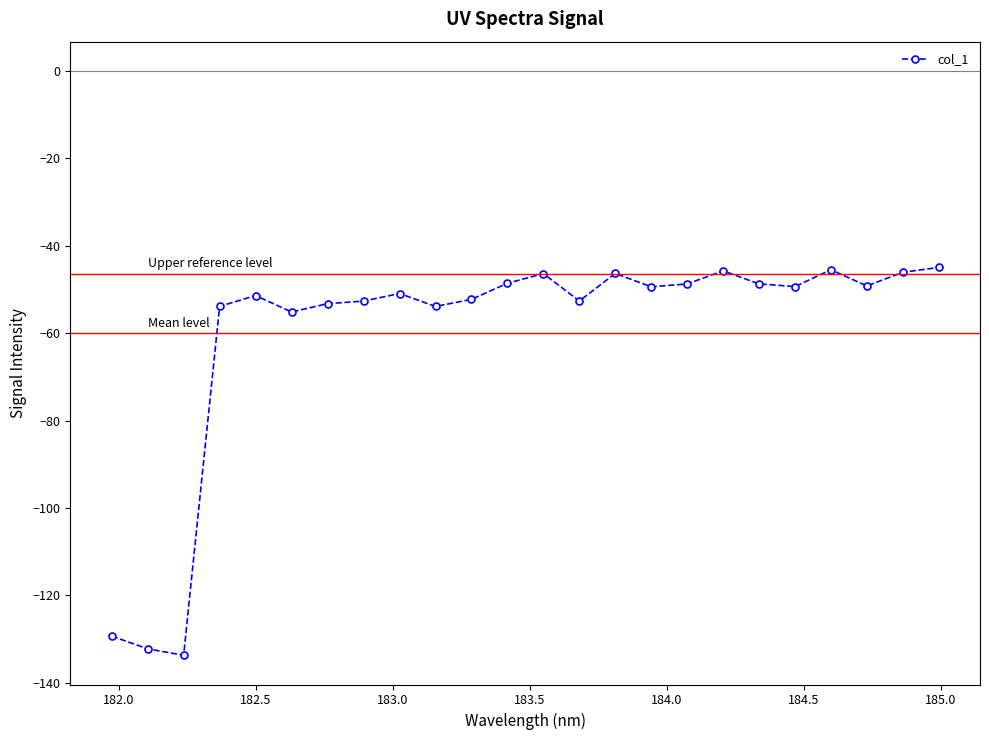

What is the value of the 9th point from the left?

-50.9